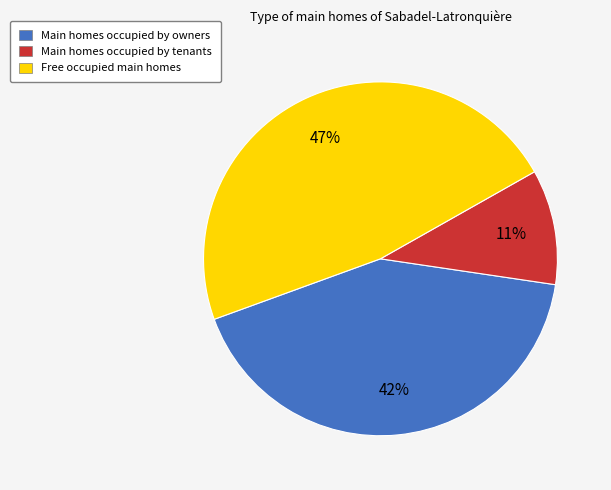

Is Main homes occupied by tenants the majority of the pie?

No